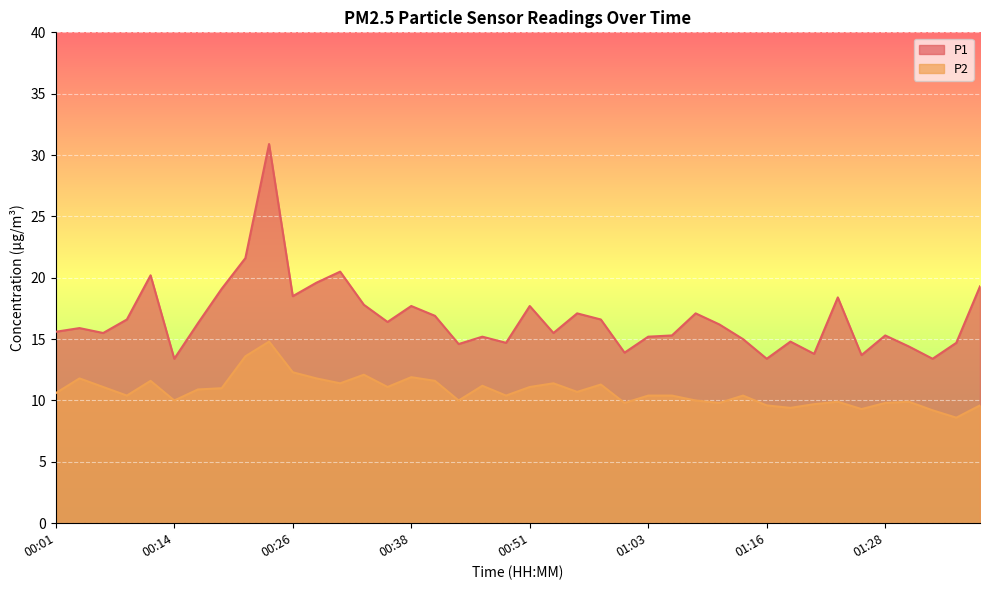

True or false: P2 and P1 intersect in this chart.

False